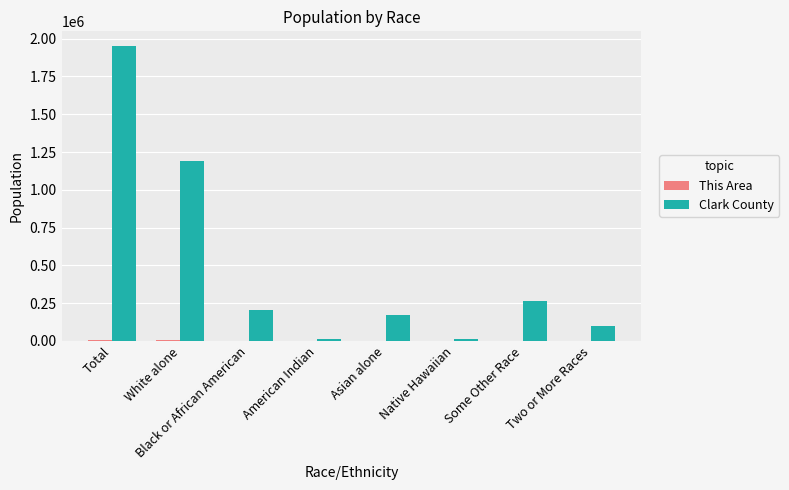

What is the average value of the Clark County series?

487817